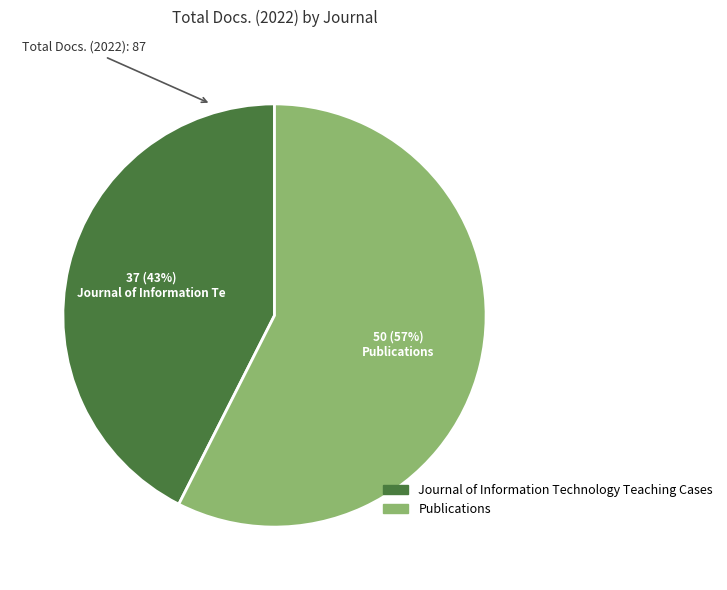

What percentage is the Journal of Information Technology Teaching Cases slice, to the nearest percent?

43%